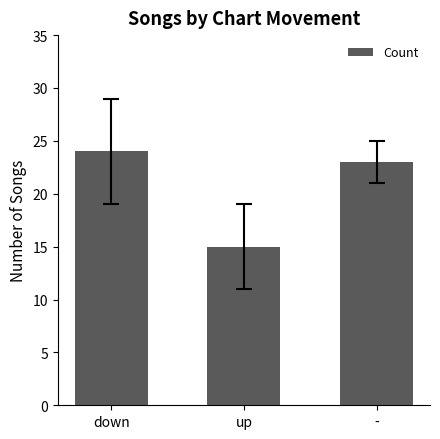

The value at up is 8. True or false?

False